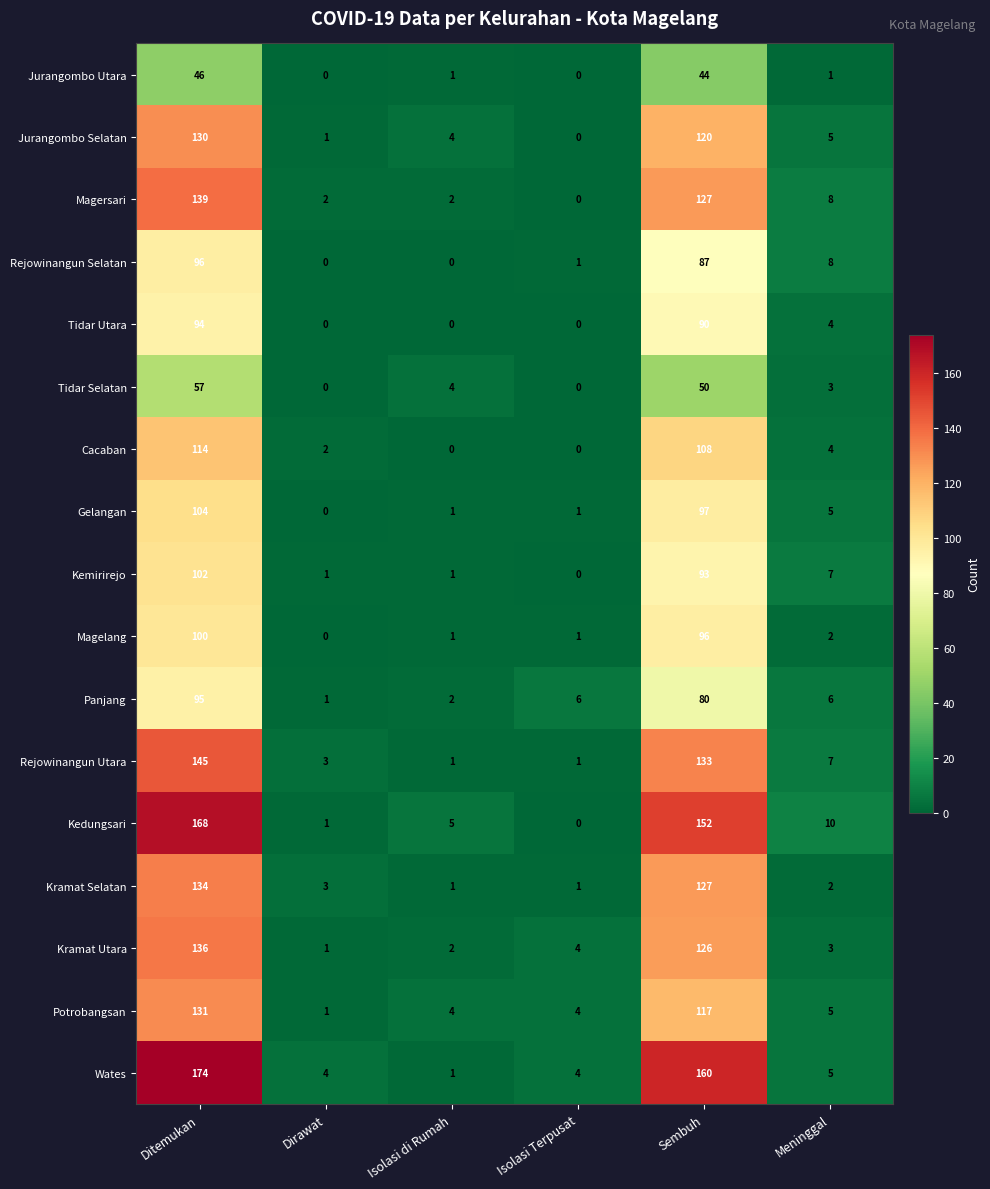

How many values in the Wates series are below 5?

3